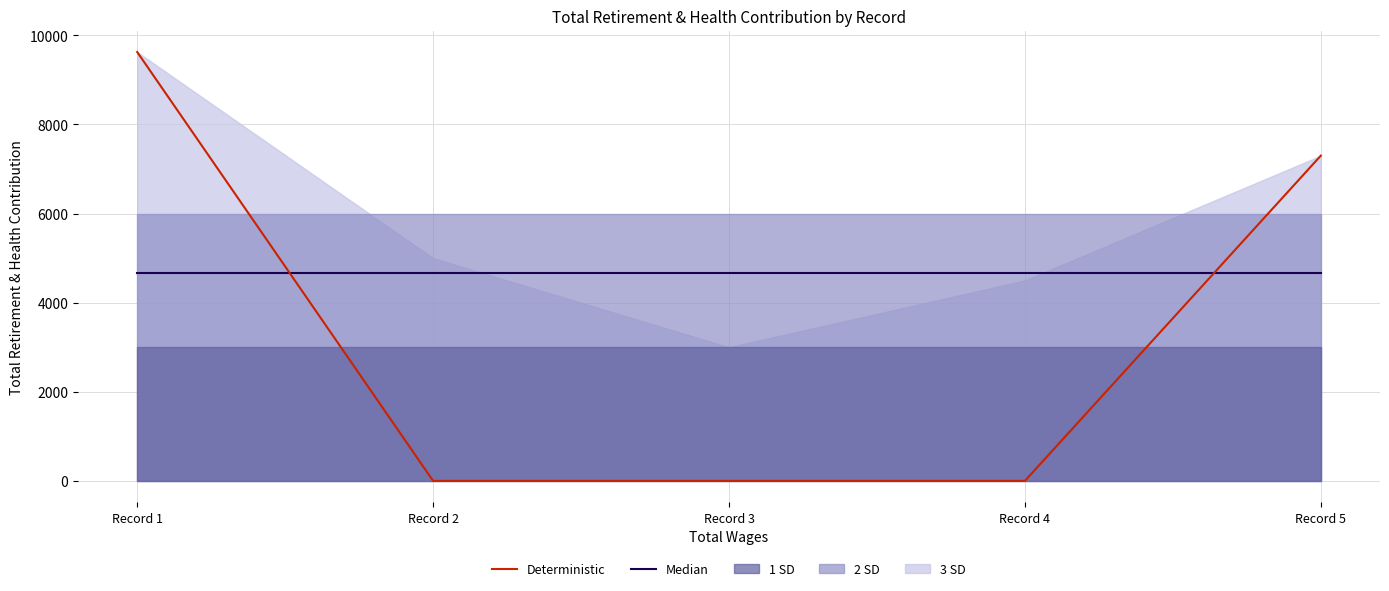

Between Record 4 and Record 5, which series saw the biggest shift?

Deterministic